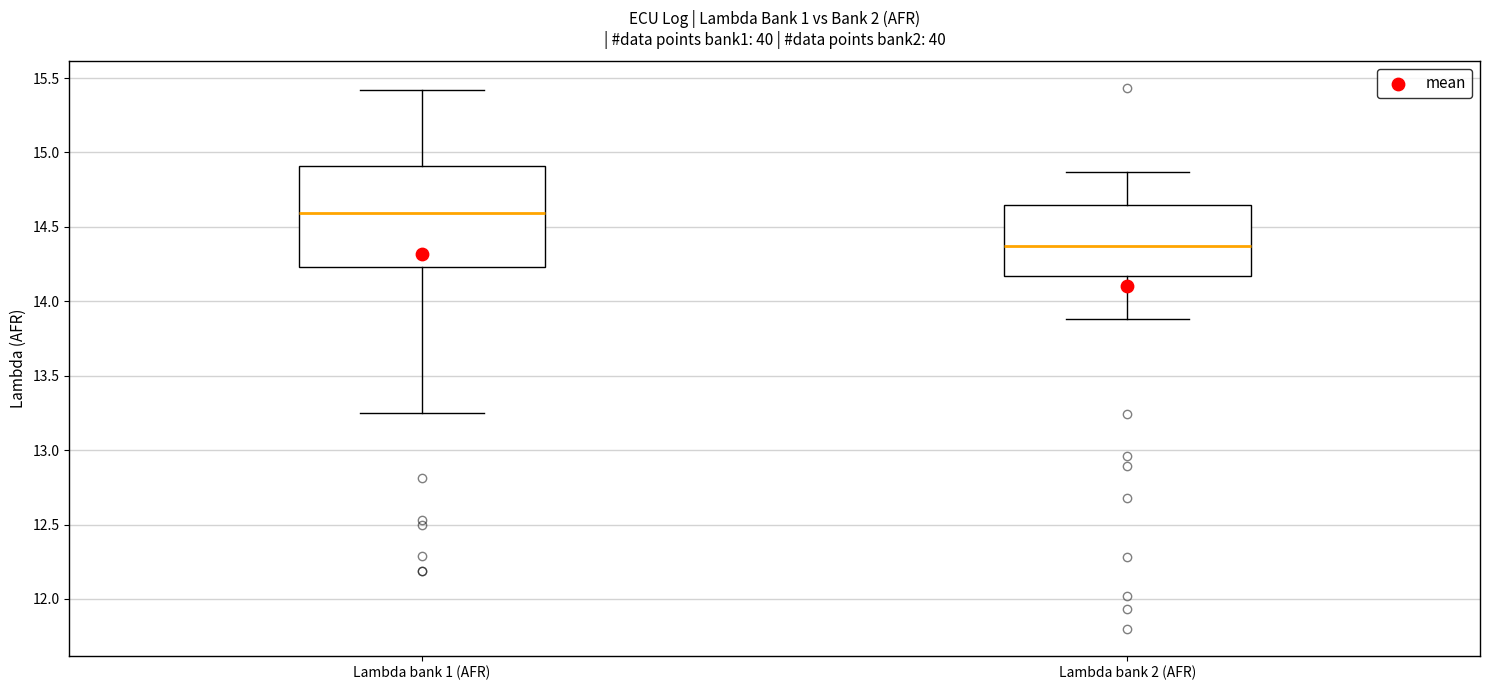

Comparing the boxes themselves (not the whiskers), which one is the tallest?

Lambda bank 1 (AFR)